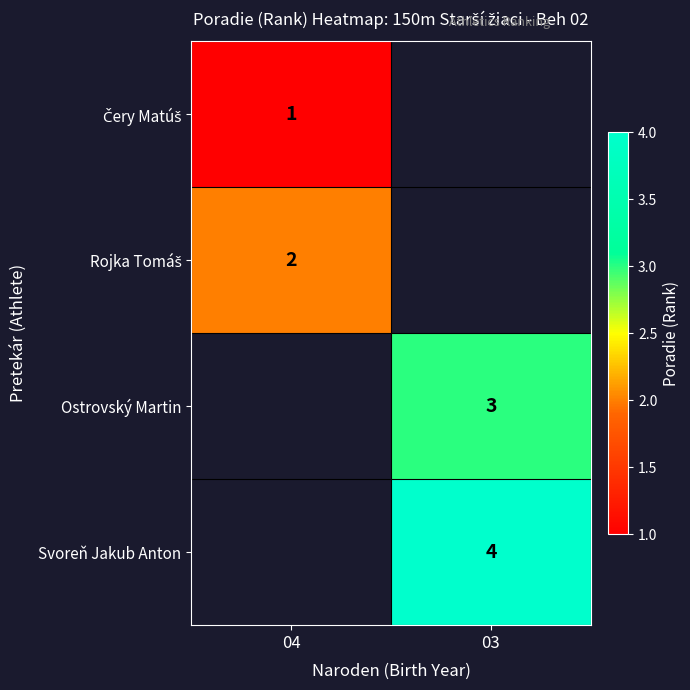

The value of Ostrovský Martin at 03 is 1. True or false?

False